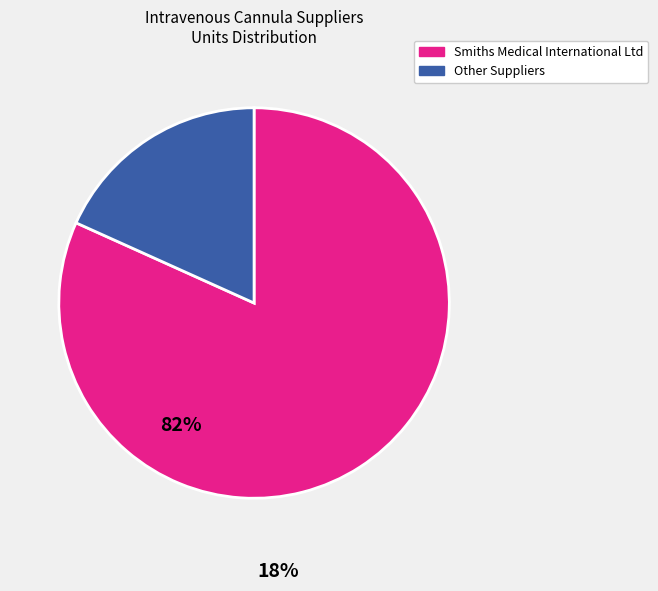

Does any single category account for the majority?

Yes